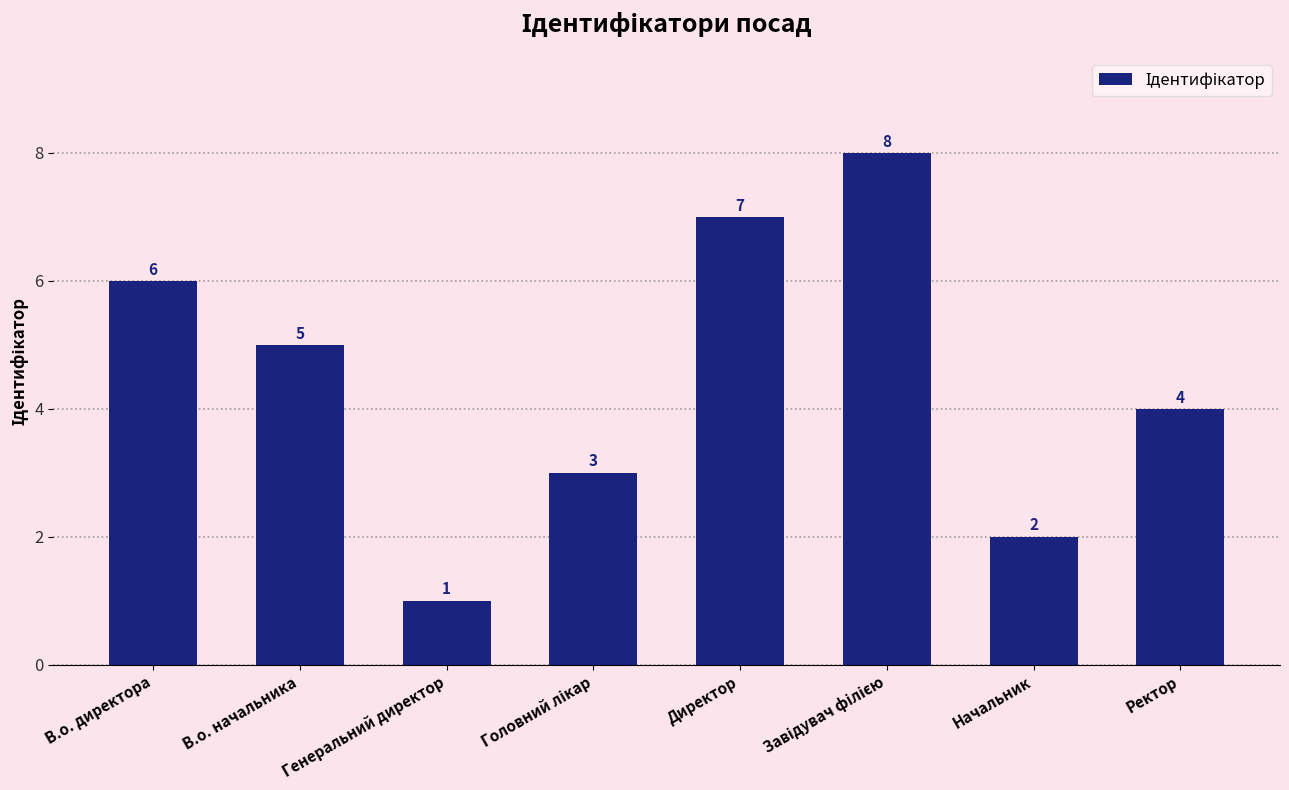

Reading right to left, transcribe all the data shown in this chart.

4	2	8	7	3	1	5	6